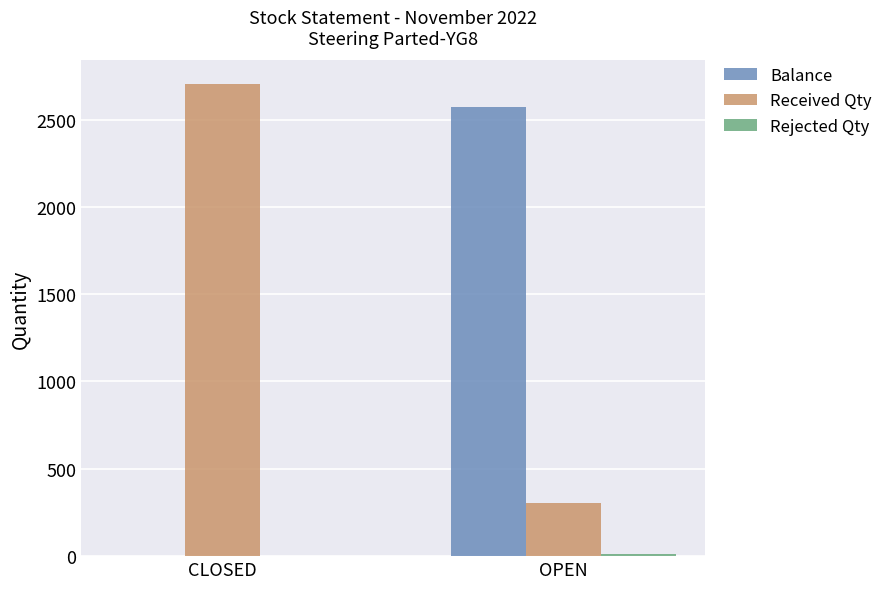

True or false: Balance has a value of 1287 at CLOSED.

False